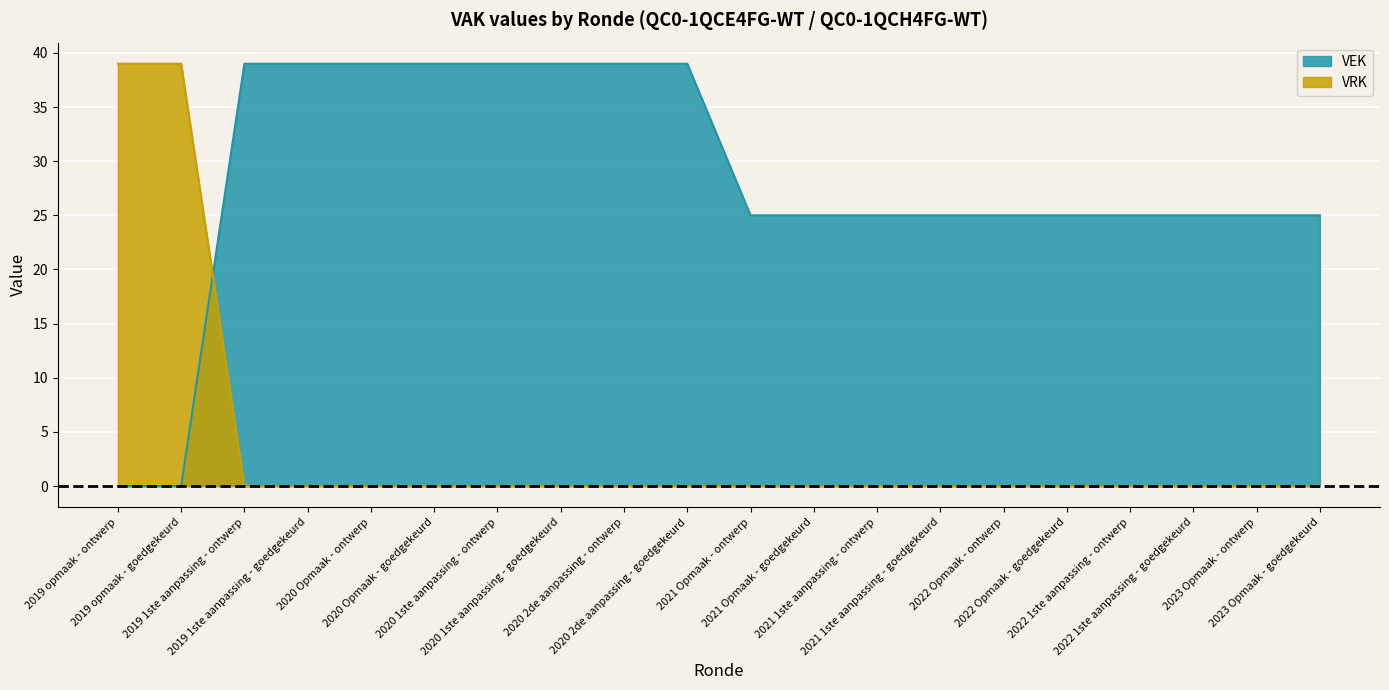

Is the value of VRK at 2019 1ste aanpassing - goedgekeurd greater than the value of VEK at 2020 Opmaak - ontwerp?

No